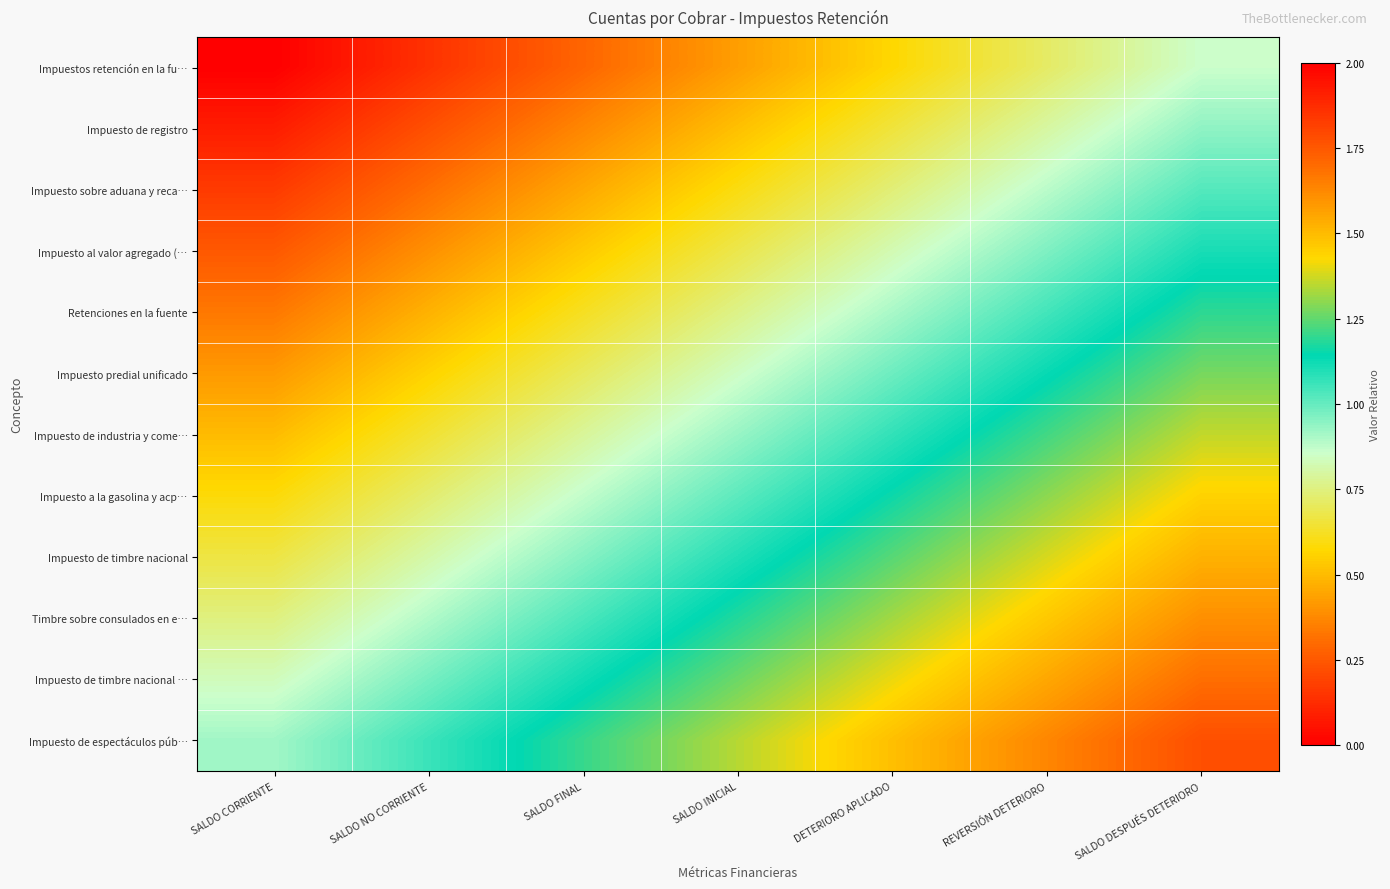

How many categories are shown in the chart?

7